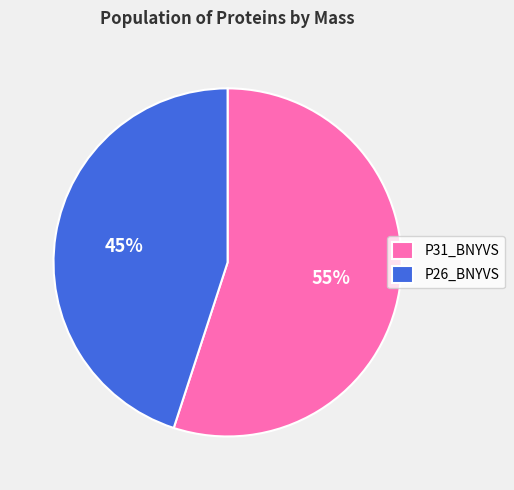

Rank the categories by value from lowest to highest.

P26_BNYVS, P31_BNYVS